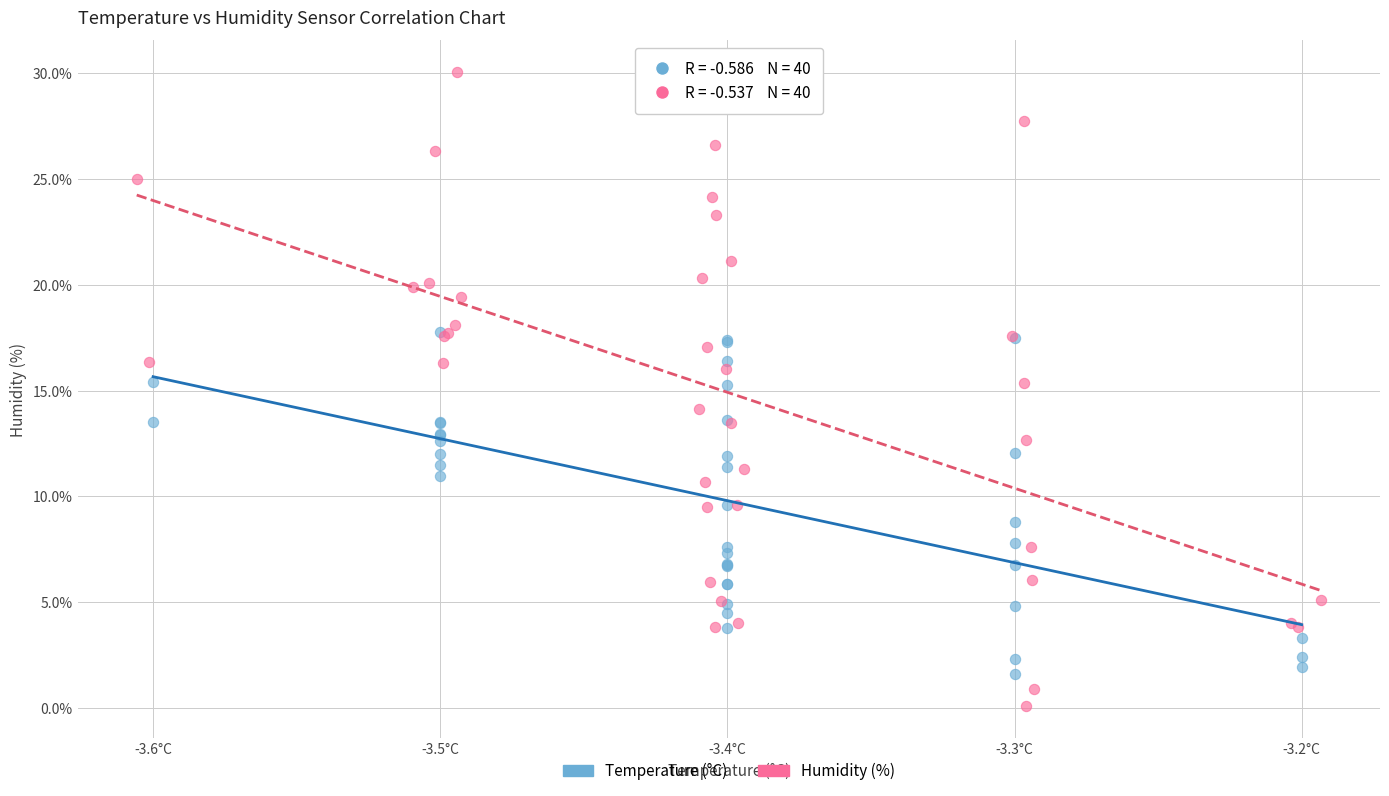

Which series contains the highest Y value?

Humidity (%)